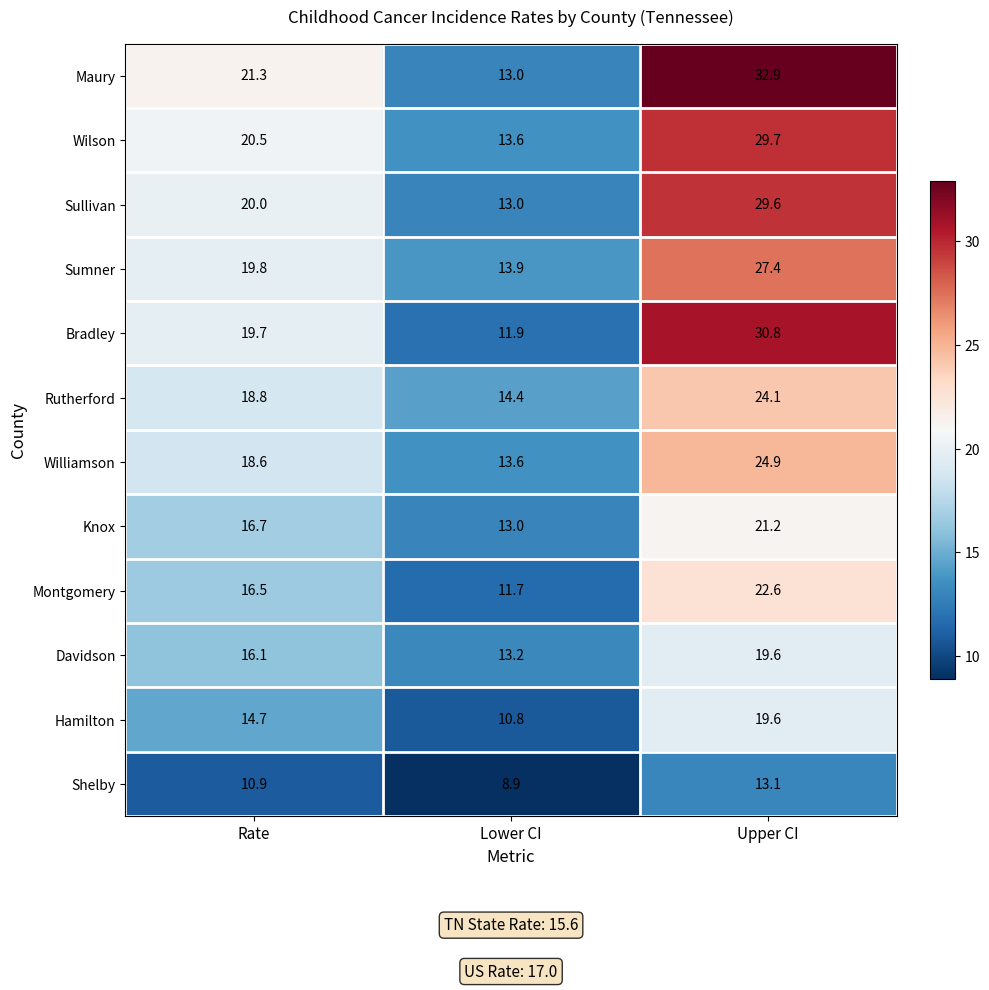

Which series has the largest total across all categories?

Maury